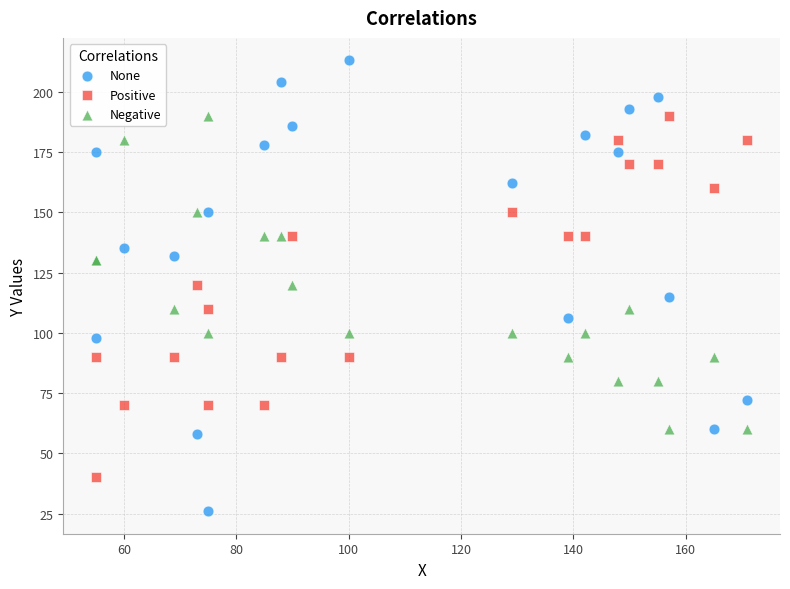

What are all the series names shown in the legend?

None, Positive, Negative